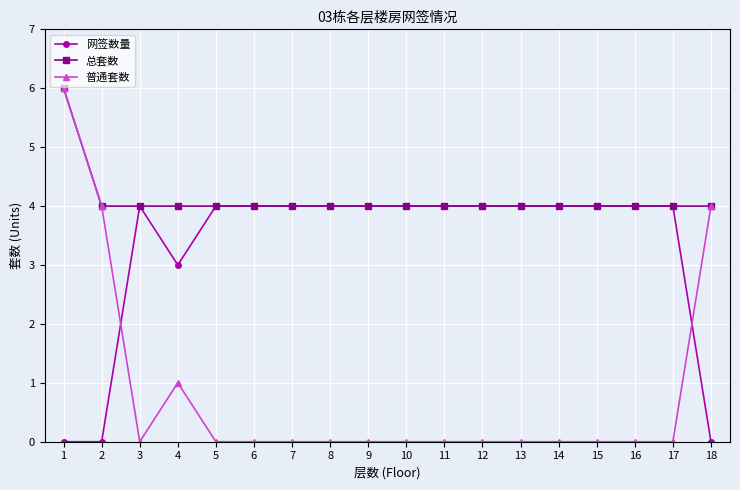

What are all the series names shown in the legend?

网签数量, 总套数, 普通套数